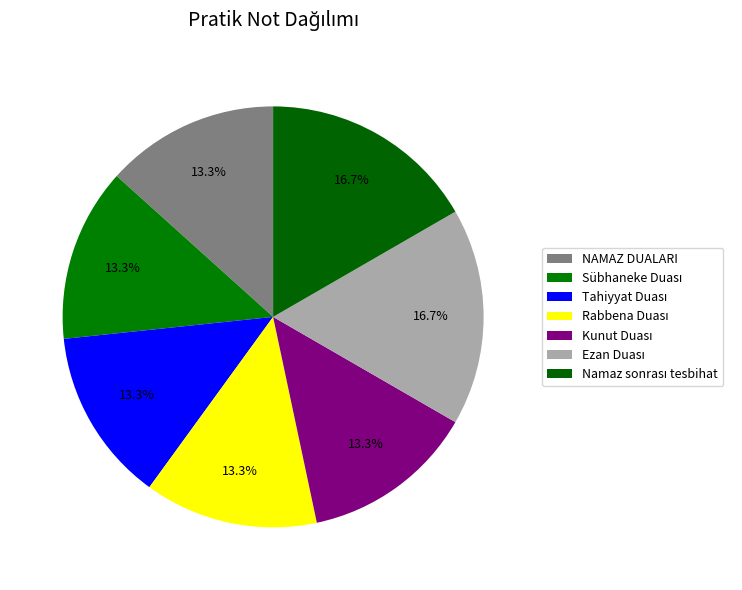

Which category has the biggest portion of the pie?

Ezan Duası